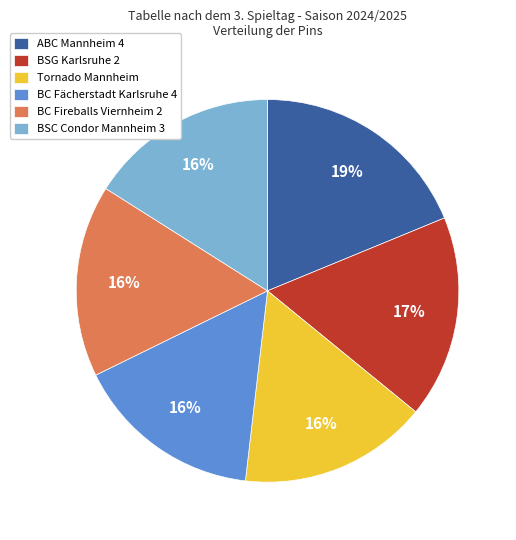

Combined, do BC Fächerstadt Karlsruhe 4 and Tornado Mannheim account for over 50%?

No